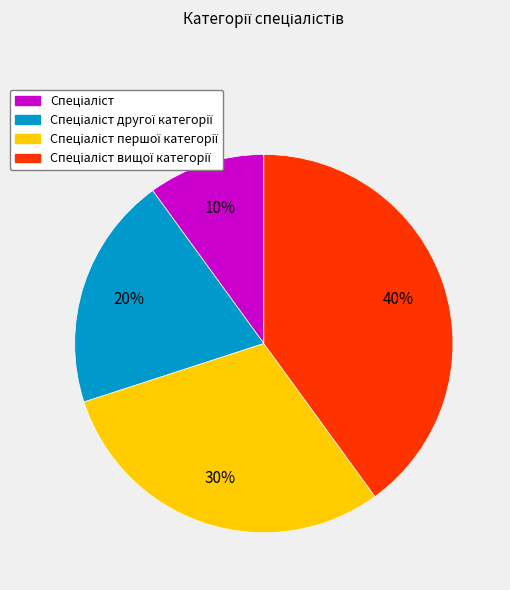

Is there any slice that represents more than half of the pie?

No